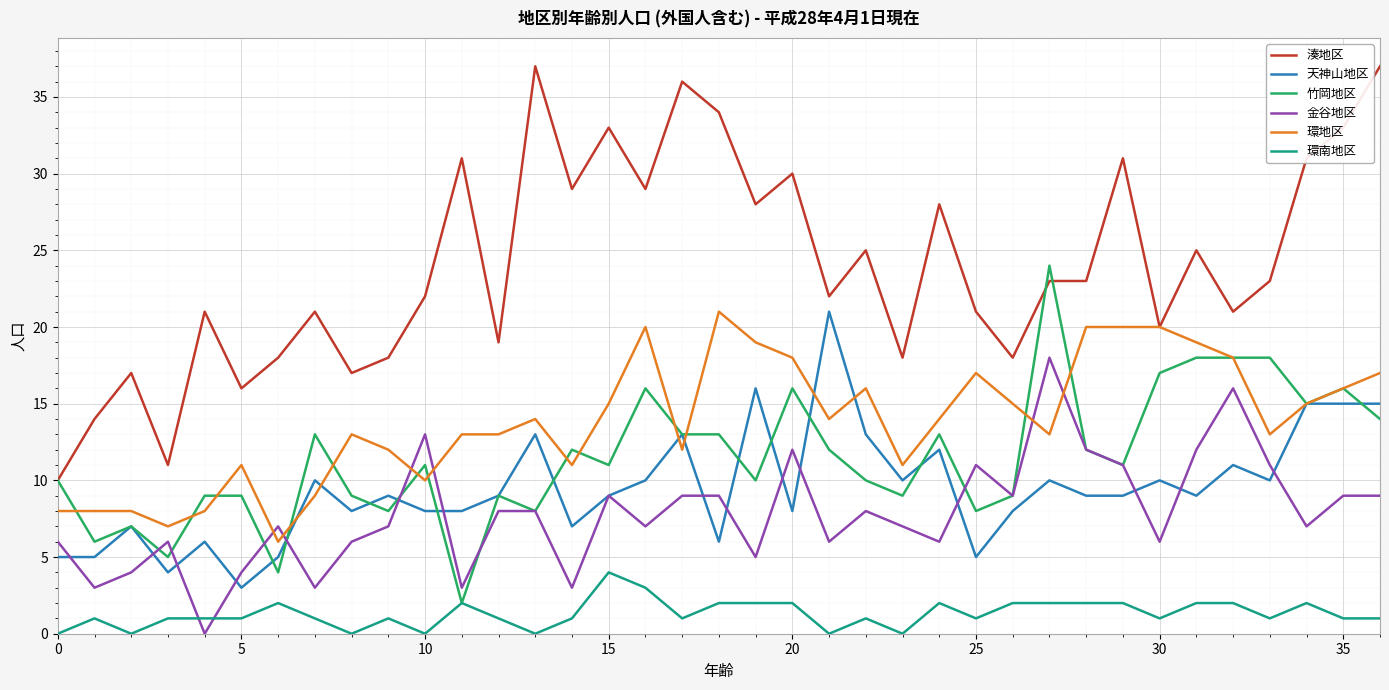

Which series has the largest range (max minus min)?

湊地区